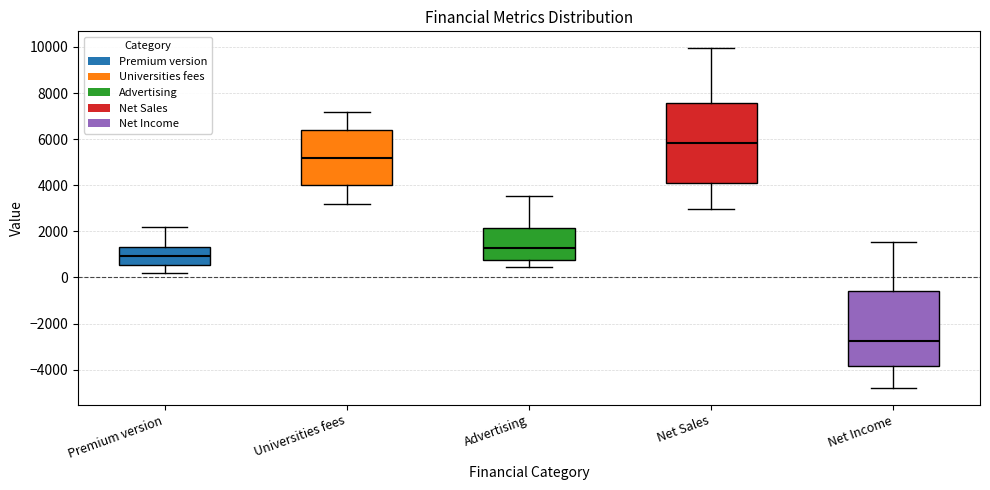

Which box has the lowest median line?

Net Income